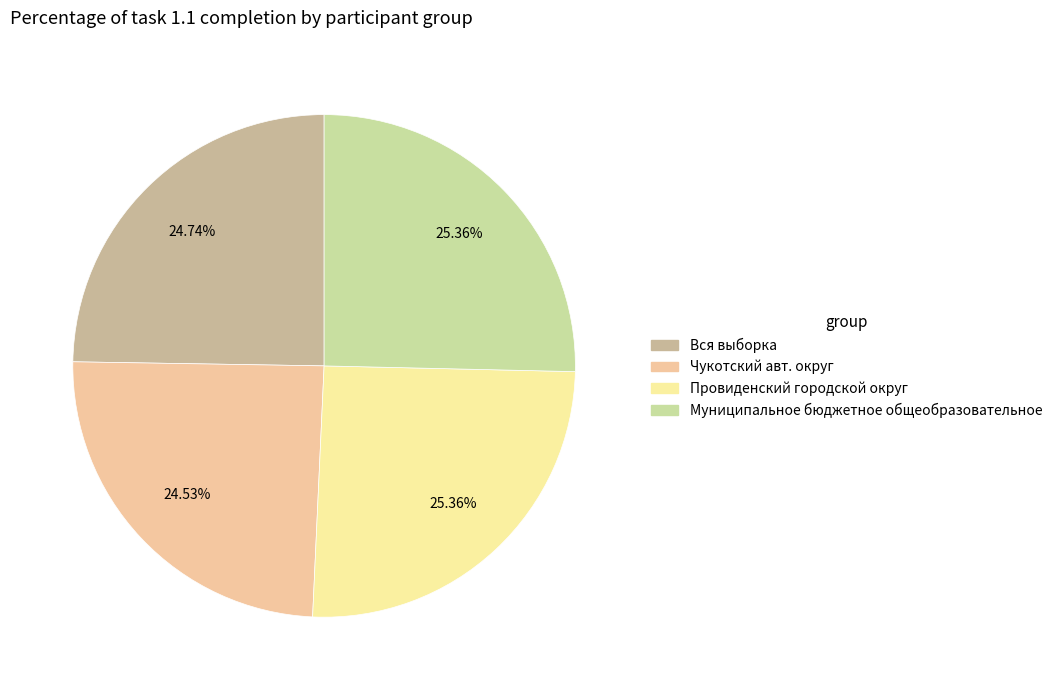

Does any single category account for the majority?

No